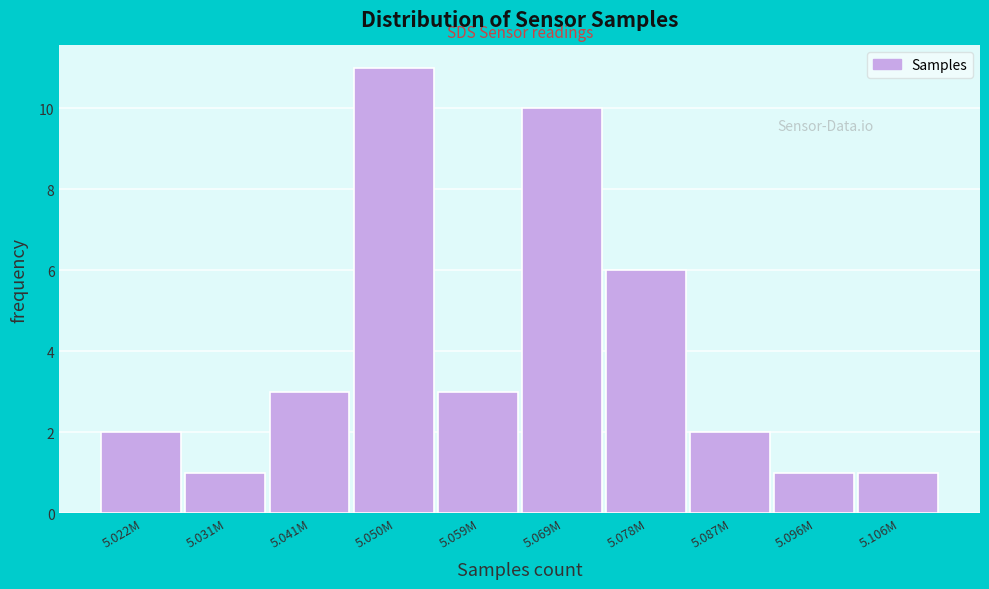

Reading left to right, extract all data points from this chart.

5.022M=2	5.031M=1	5.041M=3	5.050M=11	5.059M=3	5.069M=10	5.078M=6	5.087M=2	5.096M=1	5.106M=1